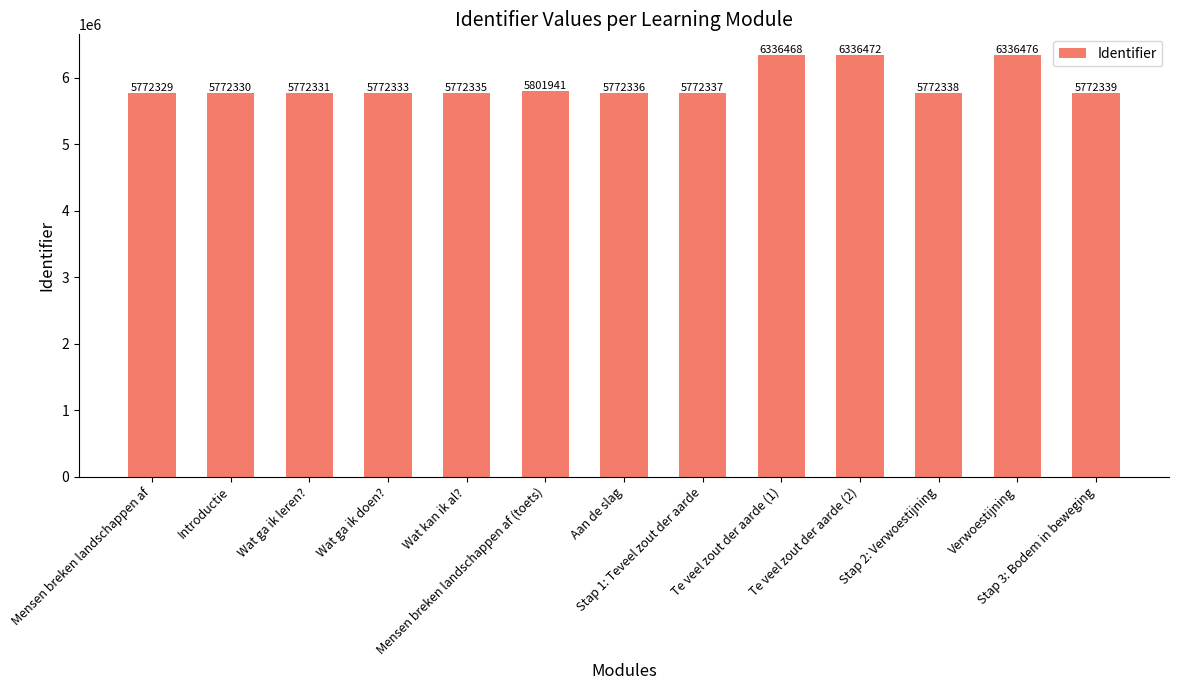

What is the smallest value displayed?

5772329